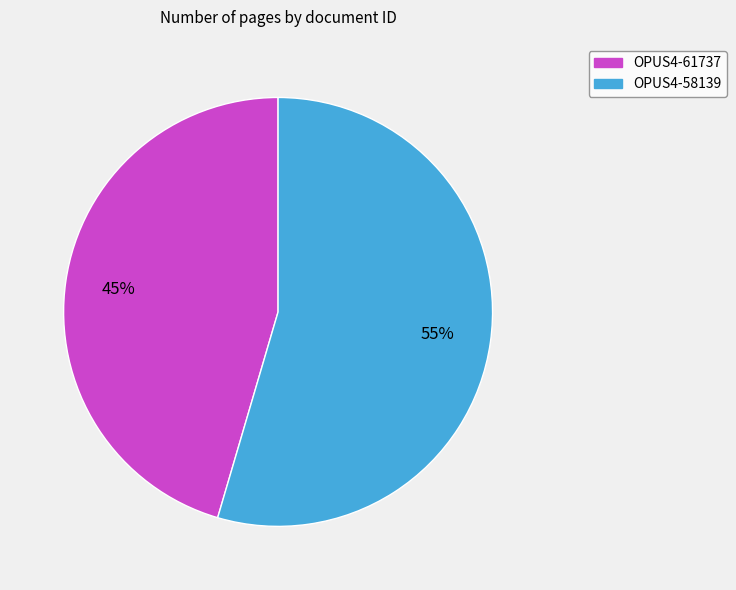

To the nearest percent, what is the combined percentage of OPUS4-61737 and OPUS4-58139?

100%